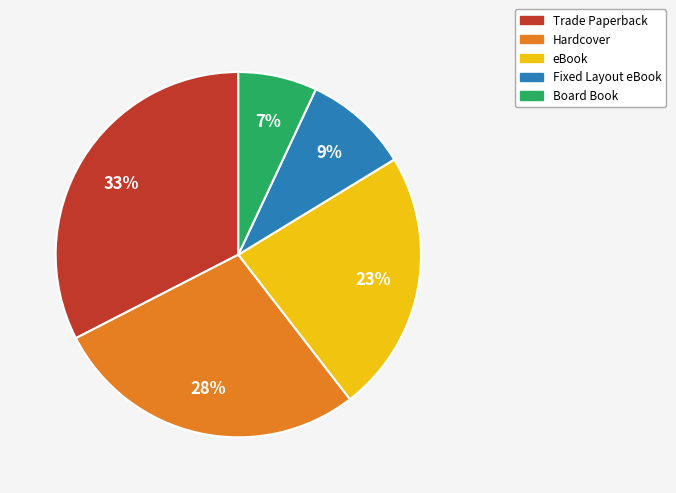

How many slices are in this pie chart?

5